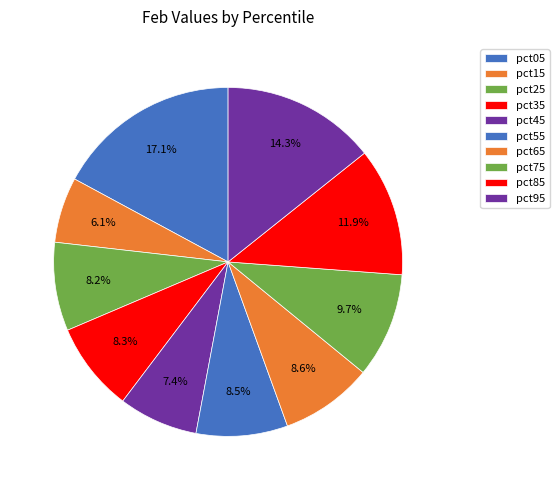

Count the number of slices in the pie.

10